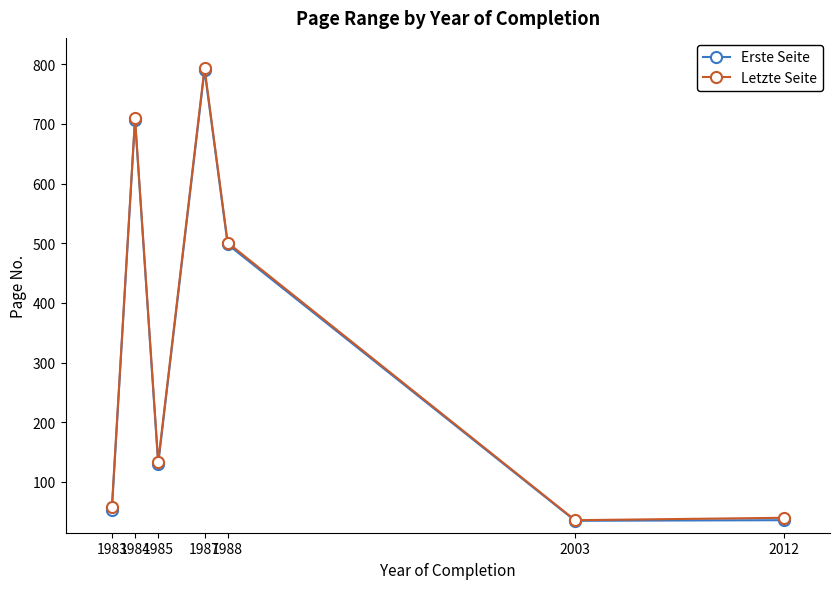

True or false: Erste Seite and Letzte Seite intersect in this chart.

False